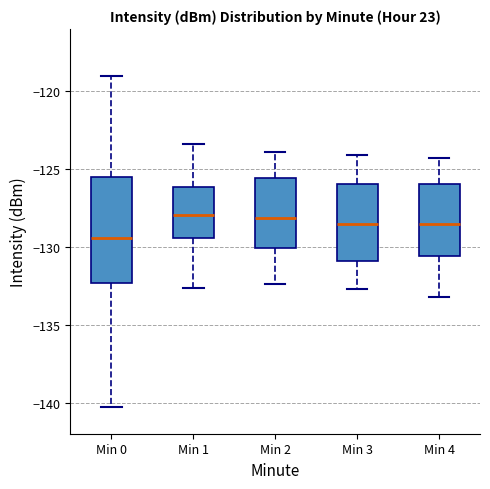

Reading left to right, transcribe this box plot: for each box, give where its median line is, the range the box spans, and where its two whiskers end, as read against the y-axis. The values are not printed on the chart, so give them approximately, as read against the axis.

Min 0: median -129.5, box -132.5 to -125.5, whiskers -140.5 to -119.0
Min 1: median -128.0, box -129.5 to -126.0, whiskers -132.5 to -123.5
Min 2: median -128.0, box -130.0 to -125.5, whiskers -132.5 to -124.0
Min 3: median -128.5, box -131.0 to -126.0, whiskers -132.5 to -124.0
Min 4: median -128.5, box -130.5 to -126.0, whiskers -133.0 to -124.5